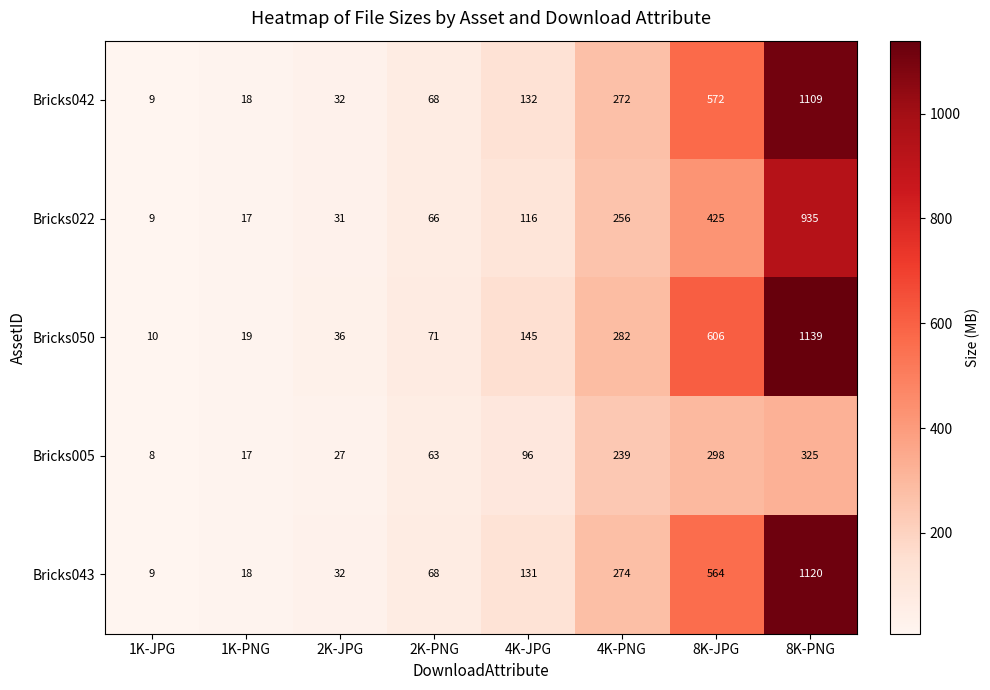

The value of Bricks050 at 4K-PNG is 451. True or false?

False